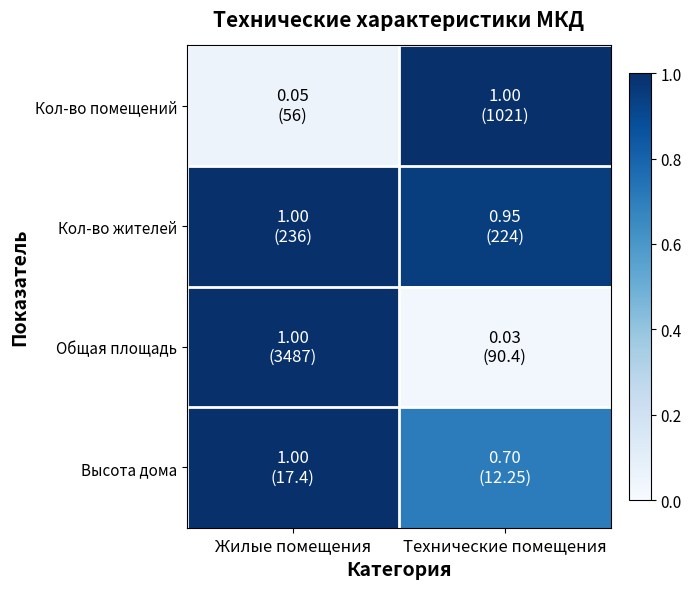

How many series are shown in this chart?

4